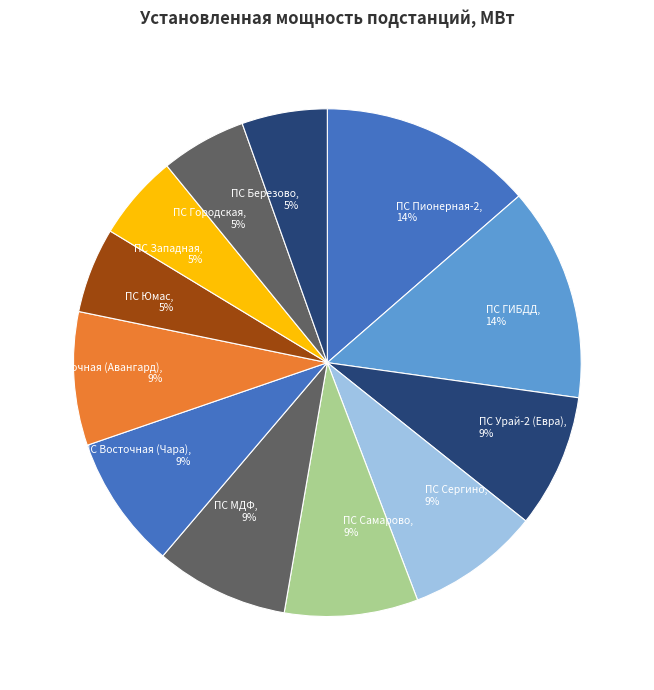

To the nearest percent, what percentage of the pie is ПС Березово, 5%?

5%